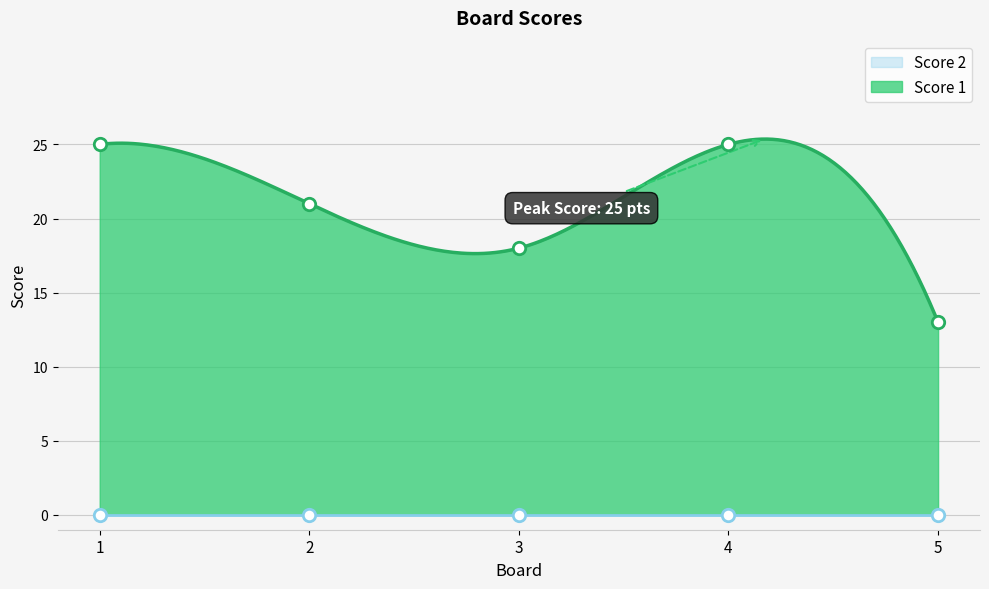

What is the ratio of the value at 2 to the value at 5?

1.6